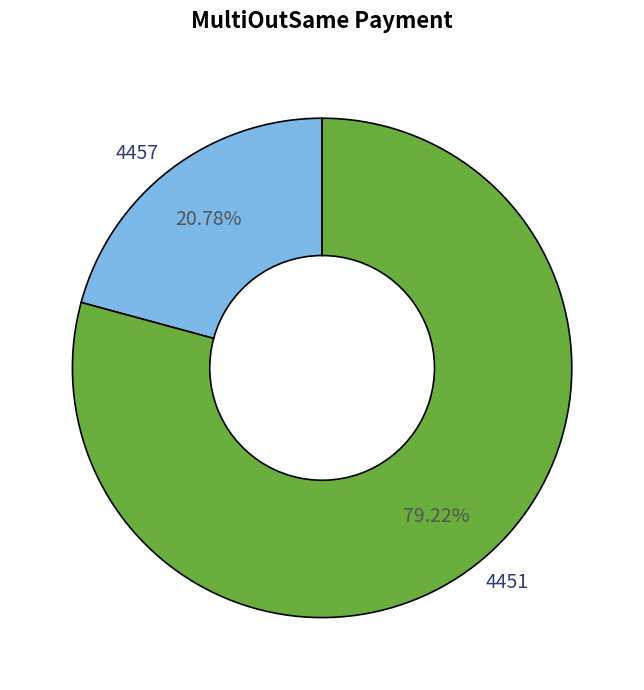

What is the majority slice?

4451